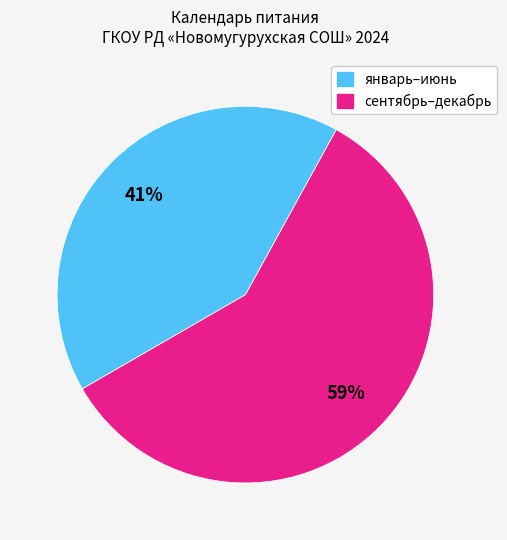

Is there a majority slice in this chart?

Yes